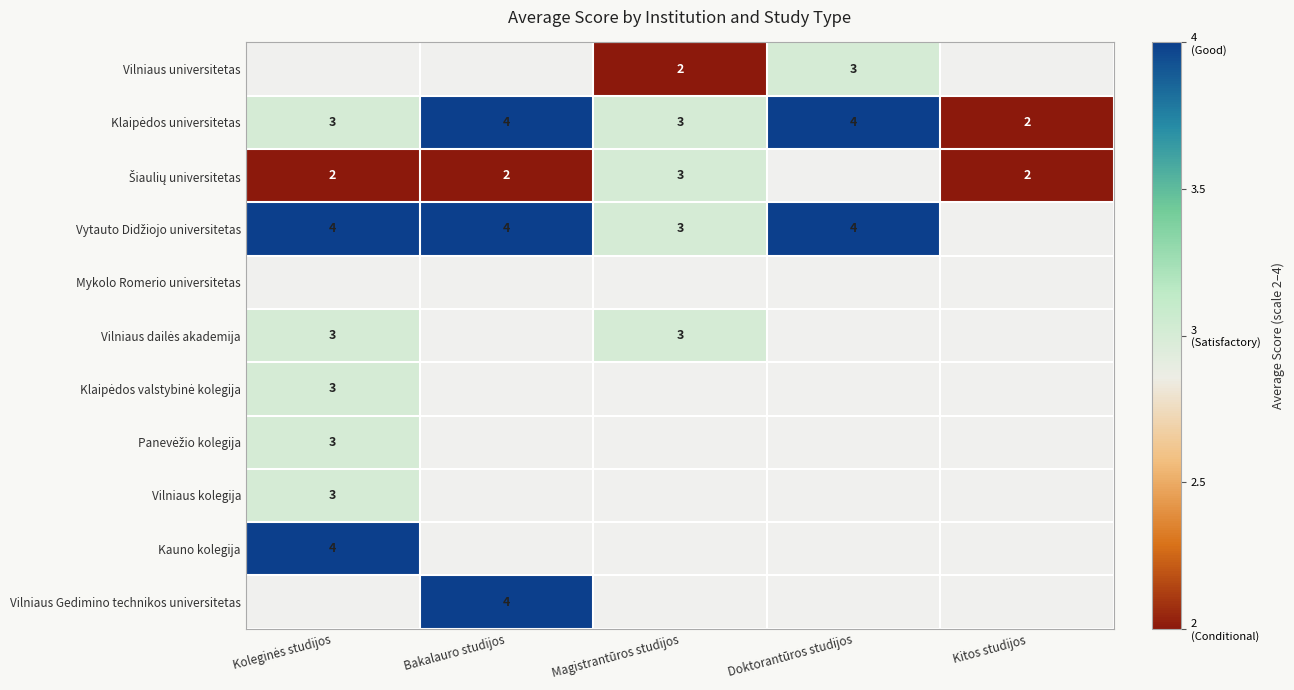

The Vilniaus universitetas series shows 3 at Magistrantūros studijos. True or false?

False